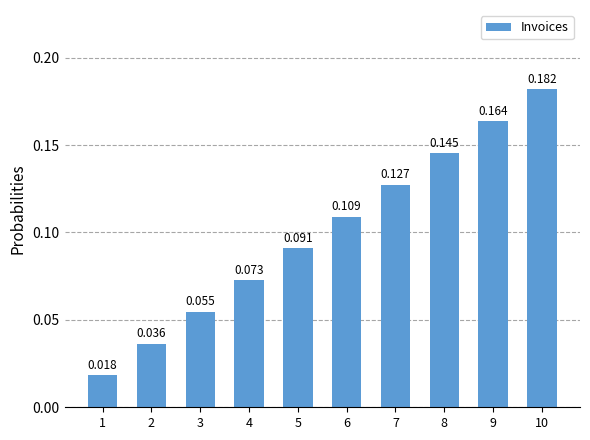

Where is the data nearest to the value 0?

1